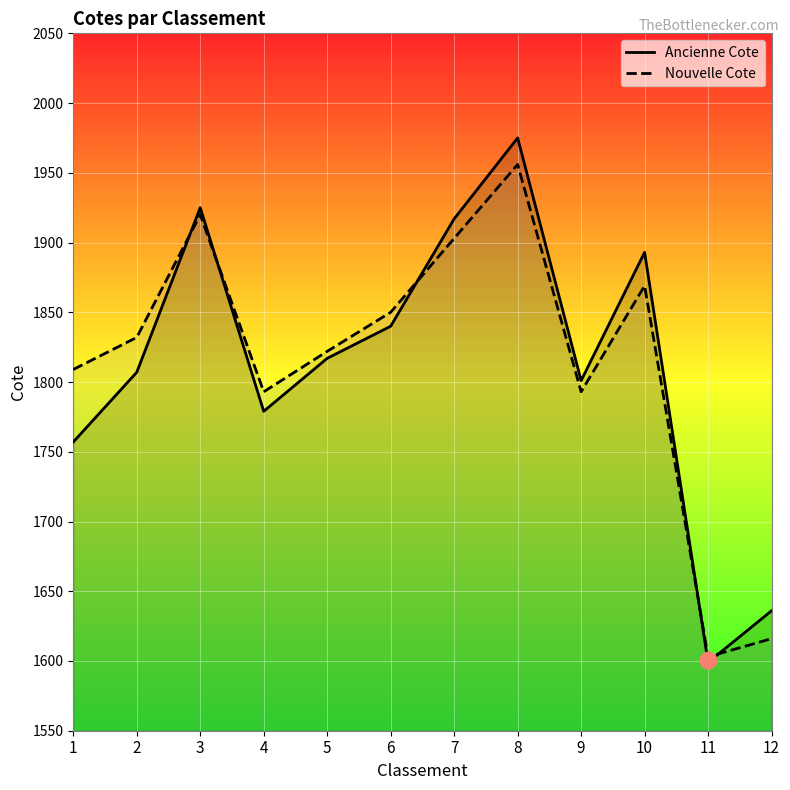

Which series has the largest total across all categories?

Nouvelle Cote